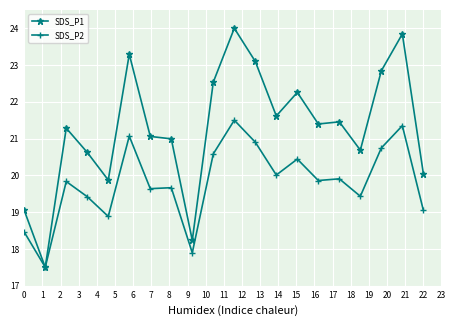

Which series has the widest spread of values?

SDS_P1